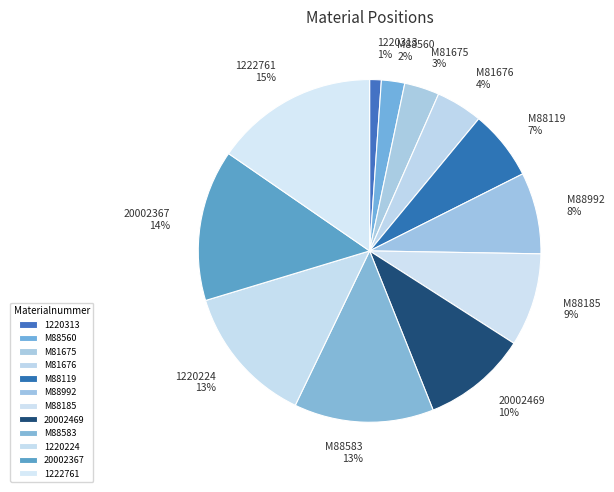

The M88583 slice represents 13% of the pie. True or false?

True